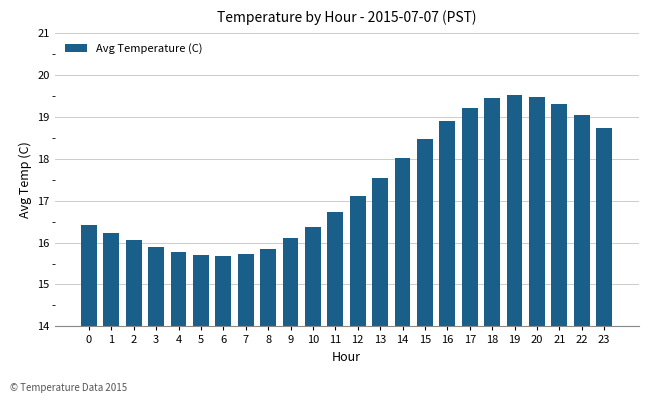

What is the difference between the maximum and second lowest values?

3.8